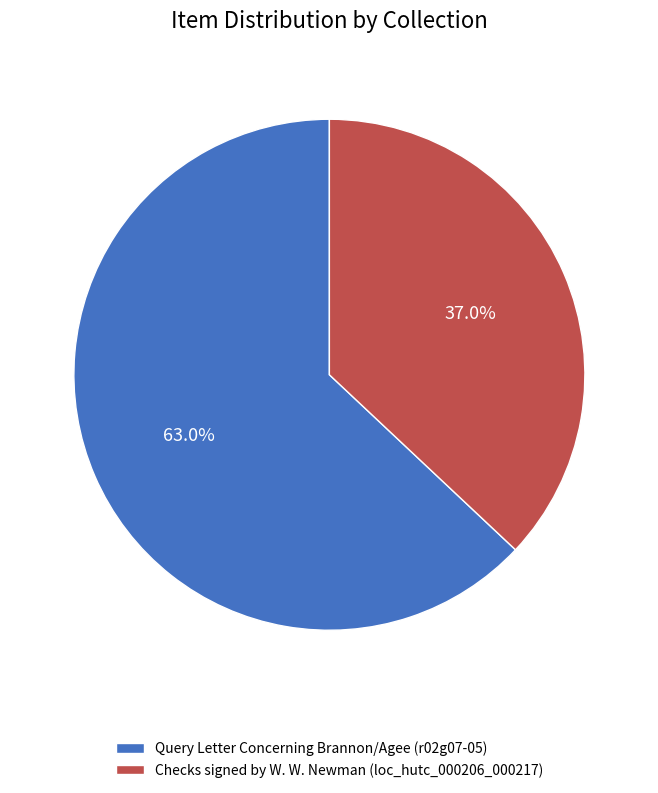

To the nearest percent, what is the average slice percentage?

50%